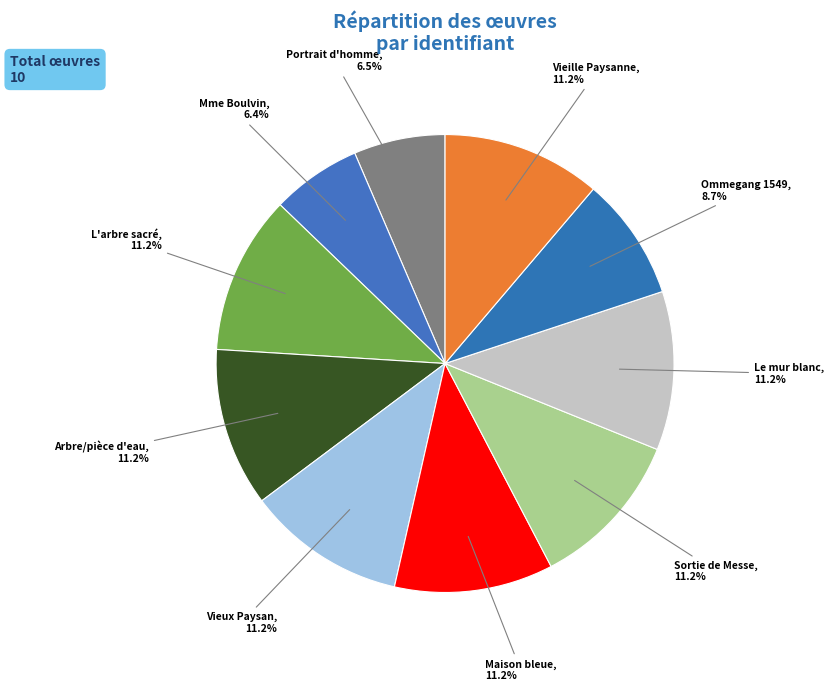

What portion of the pie excludes Le mur blanc?

88.8%